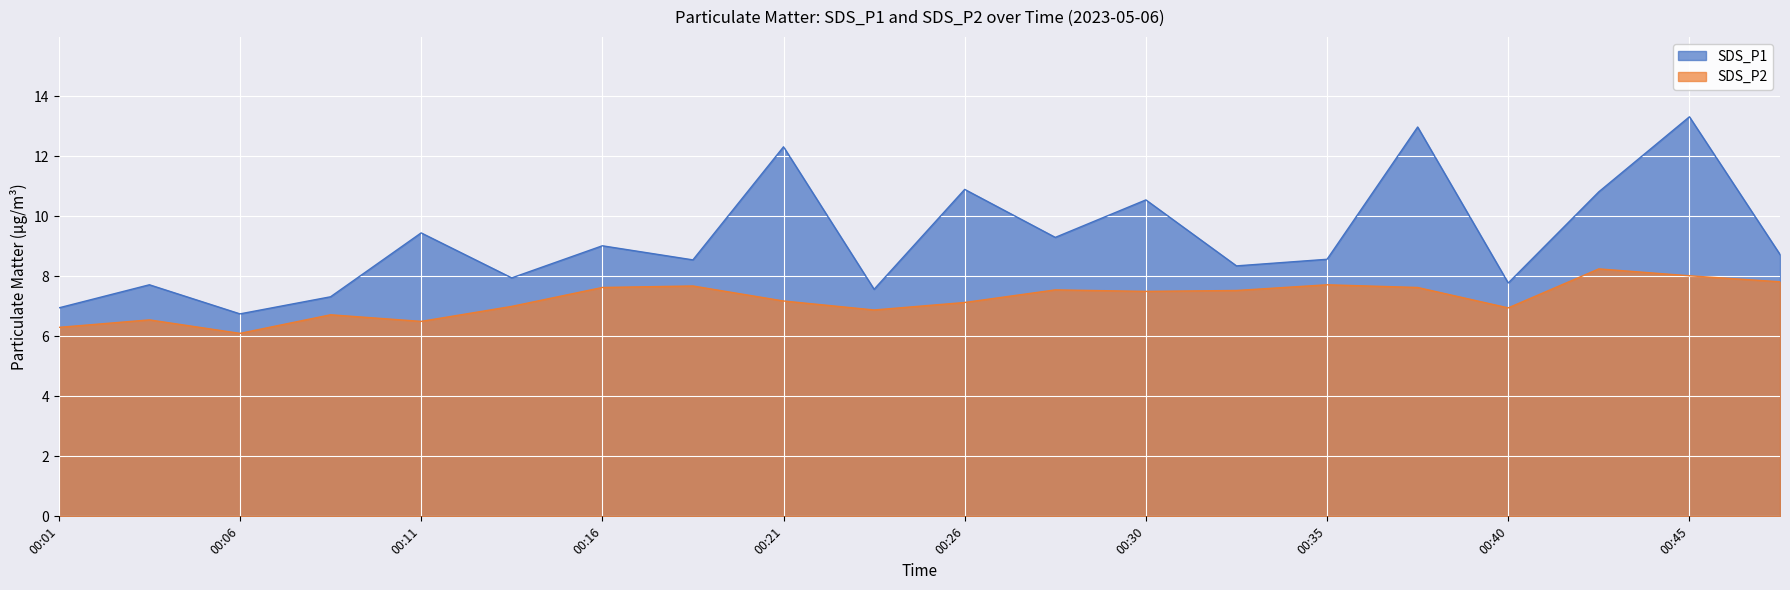

Rank the categories by SDS_P1 value from lowest to highest.

00:06, 00:01, 00:08, 00:23, 00:03, 00:40, 00:13, 00:33, 00:18, 00:35, 00:48, 00:16, 00:28, 00:11, 00:30, 00:43, 00:26, 00:21, 00:38, 00:45